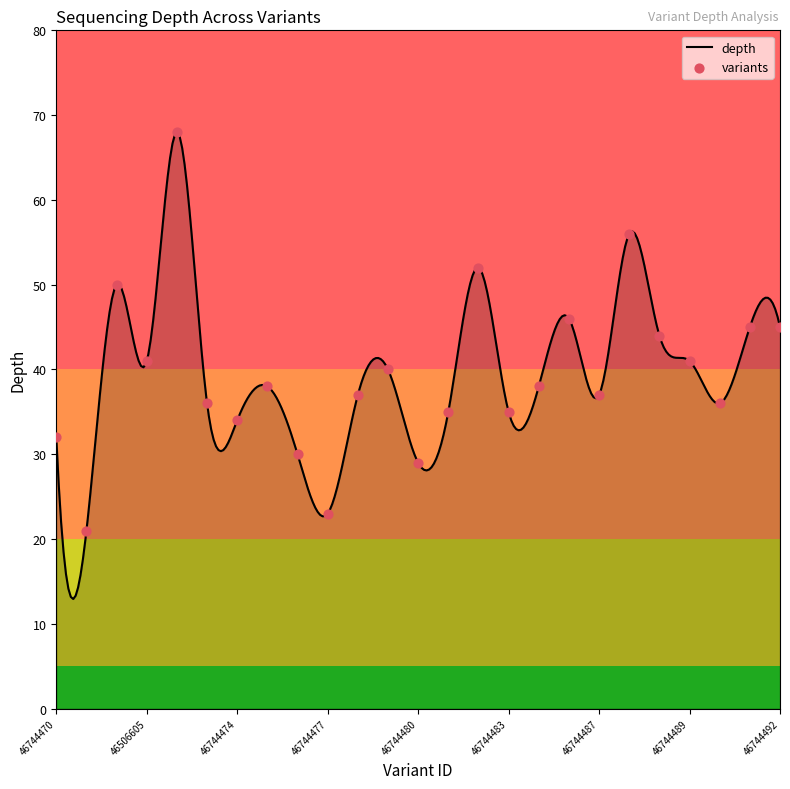

Between 46506605 and 46744473, which is larger?

46506605